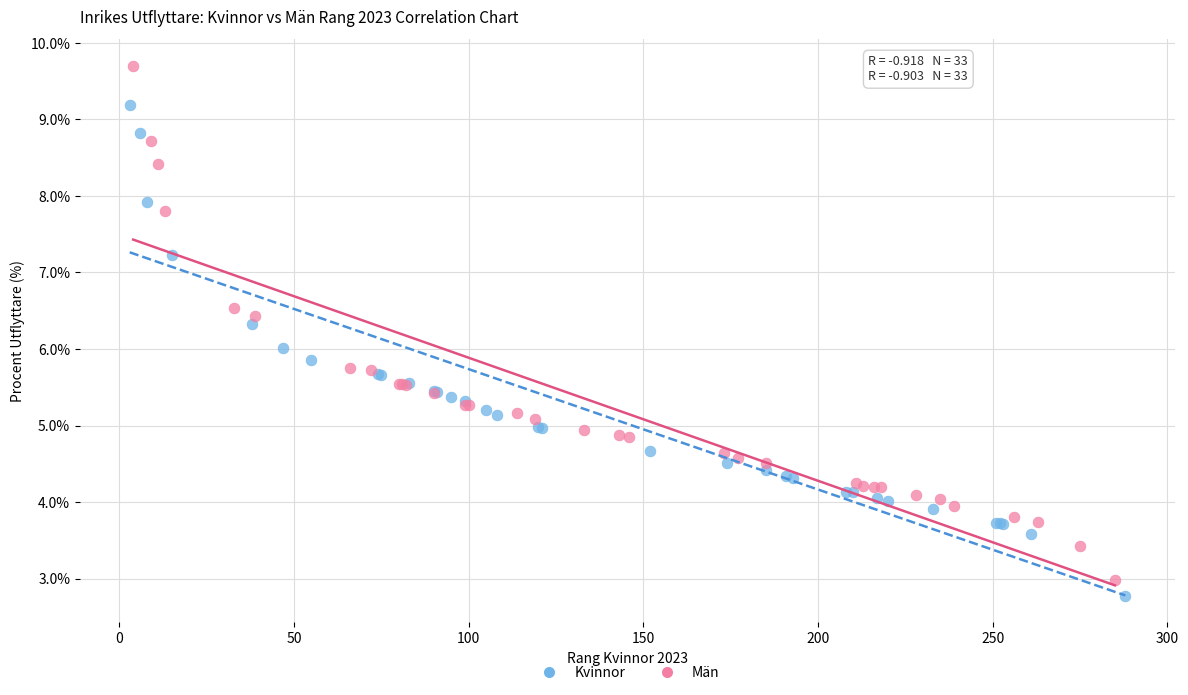

Which series contains the highest Y value?

Män